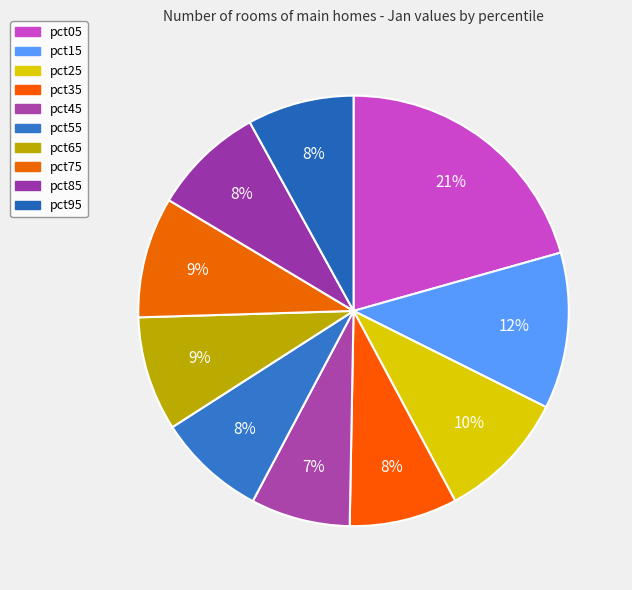

To the nearest percent, what is the average slice percentage?

10%